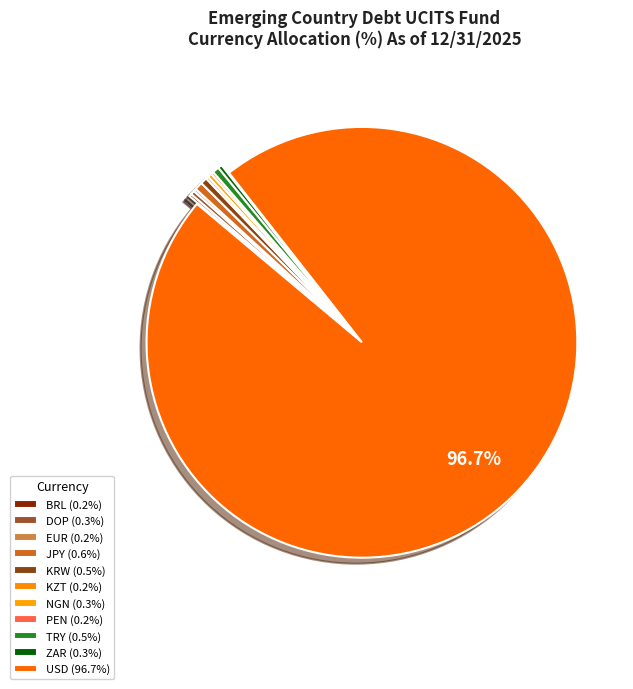

Is it true that ZAR is 15% of the pie?

False